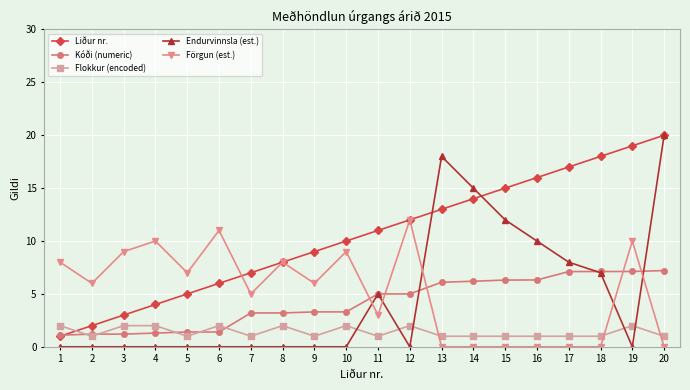

What is the average value of the Kóði (numeric) series?

4.2